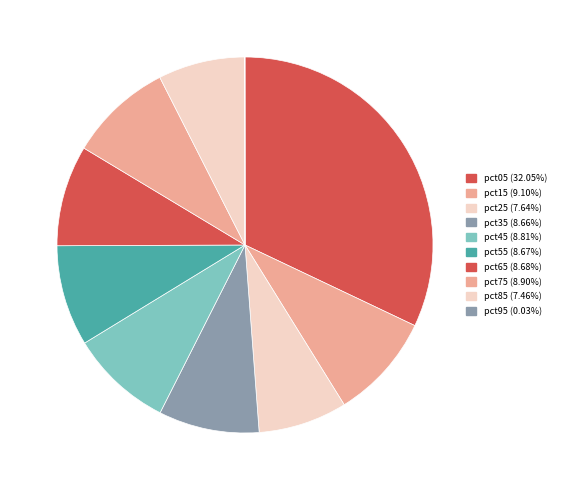

Which category has the biggest portion of the pie?

pct05